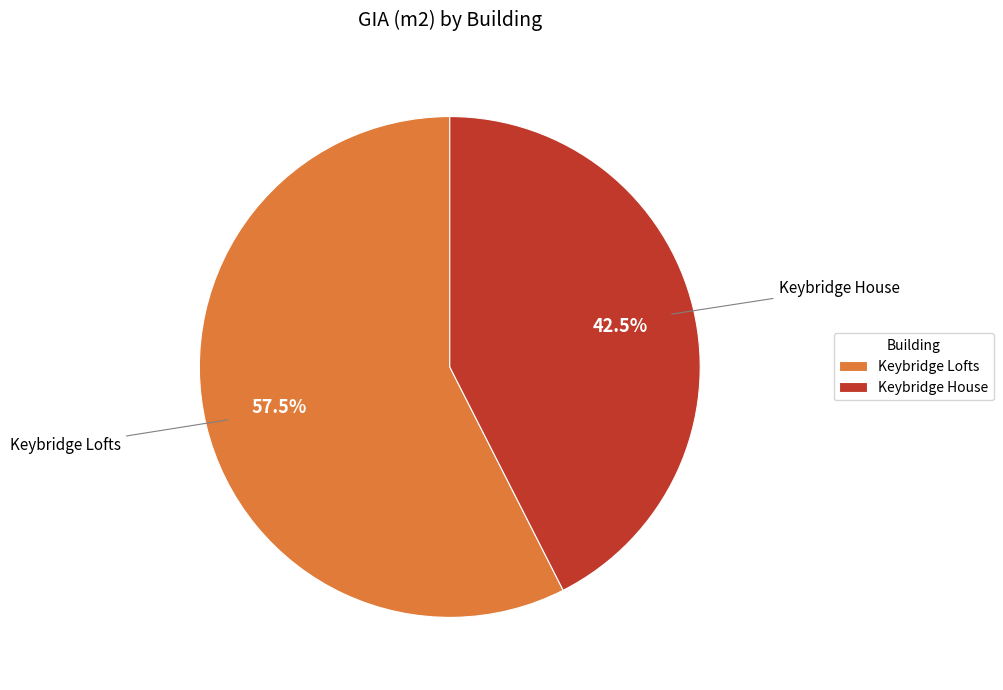

How many slices are in this pie chart?

2